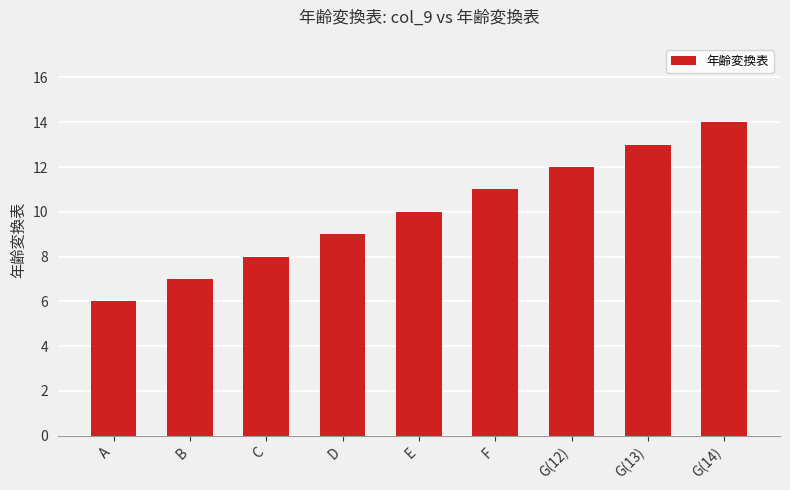

What is the sum of all values?

90